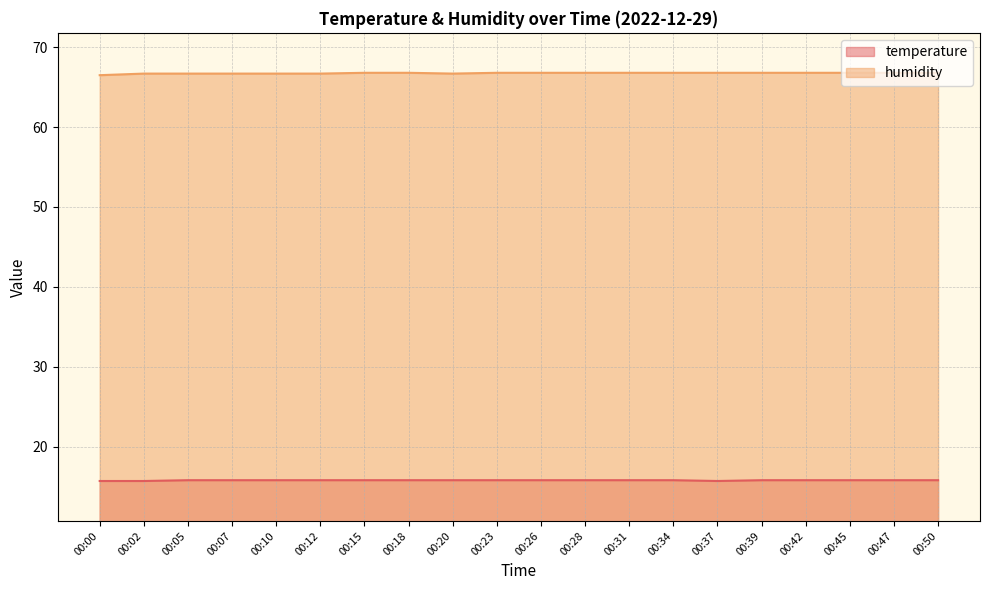

List the labels in order of humidity value, smallest first.

00:00, 00:02, 00:05, 00:07, 00:10, 00:12, 00:20, 00:15, 00:18, 00:23, 00:26, 00:28, 00:31, 00:34, 00:37, 00:39, 00:42, 00:45, 00:47, 00:50